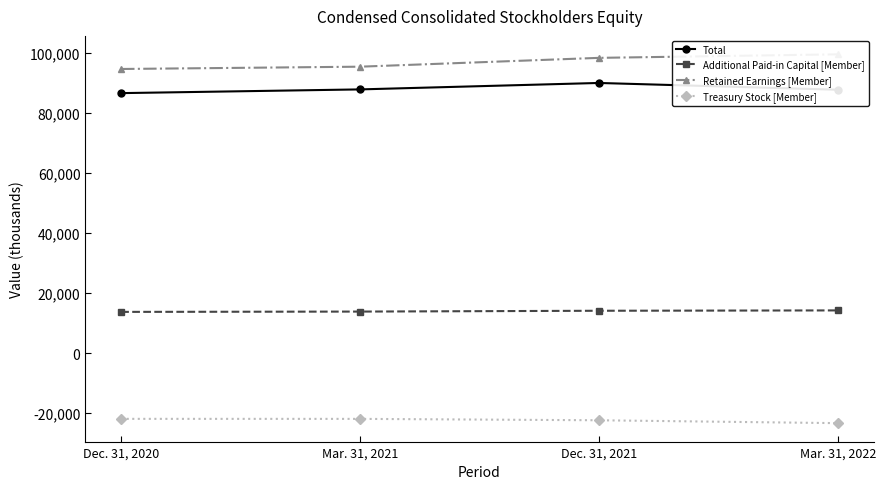

What position from the right is Mar. 31, 2021?

3